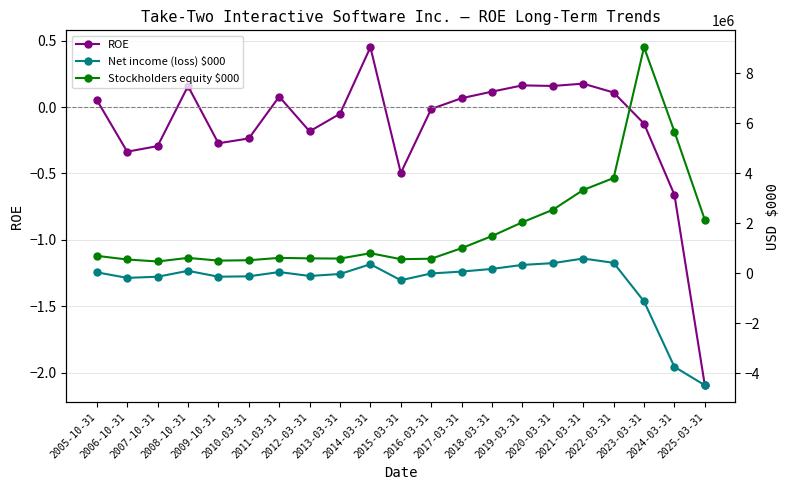

How many lines are shown in the chart?

3